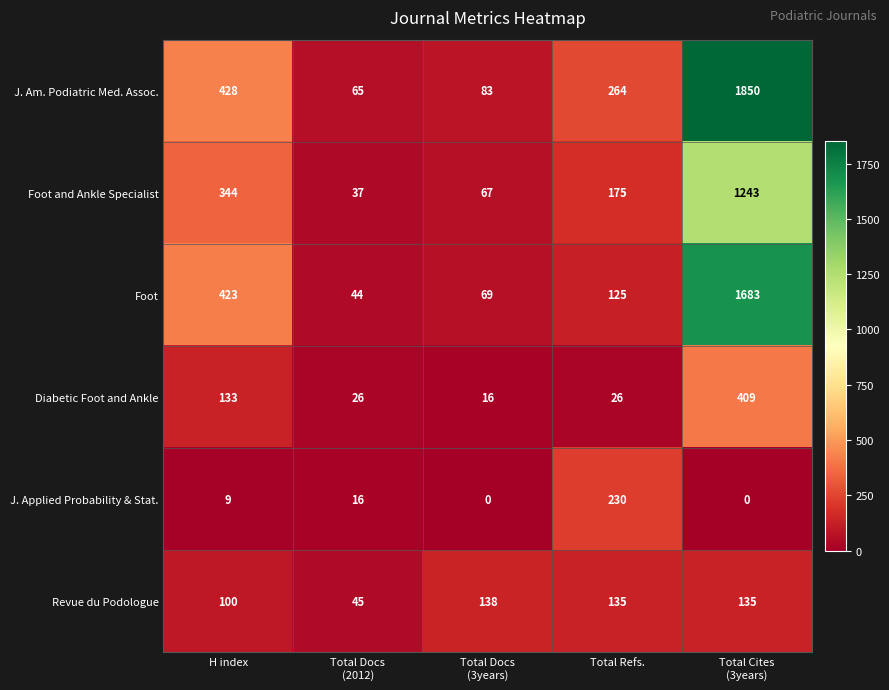

The value of Diabetic Foot and Ankle at H index is 213. True or false?

False